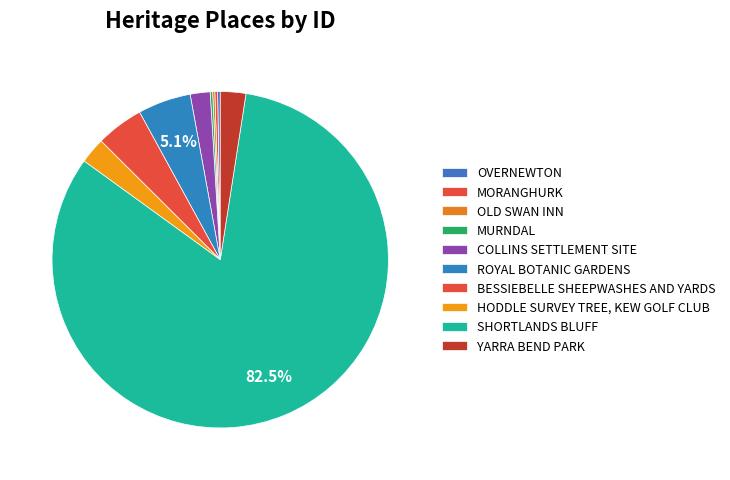

To the nearest percent, what percentage of the pie is BESSIEBELLE SHEEPWASHES AND YARDS?

5%